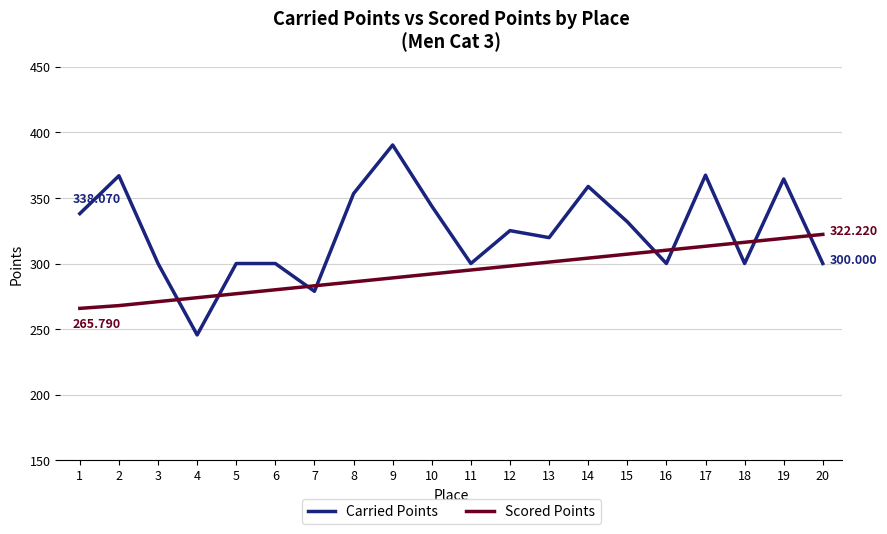

How many times do Scored Points and Carried Points cross each other?

9